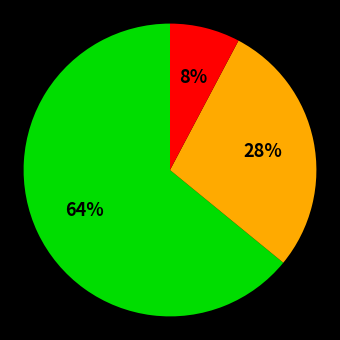

Is there a majority slice in this chart?

Yes